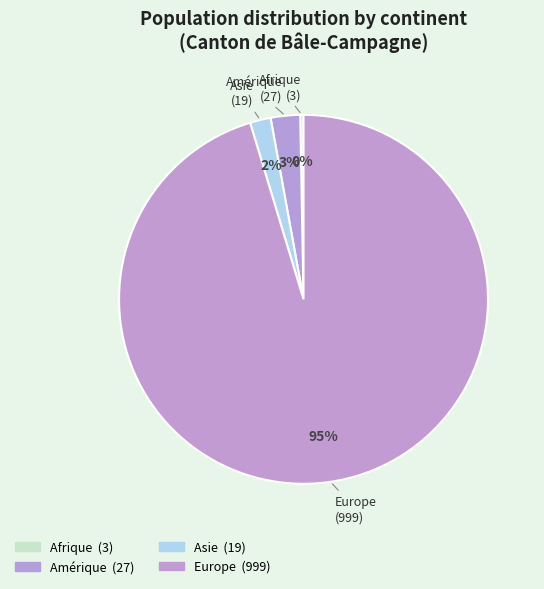

How many segments does this pie chart have?

4